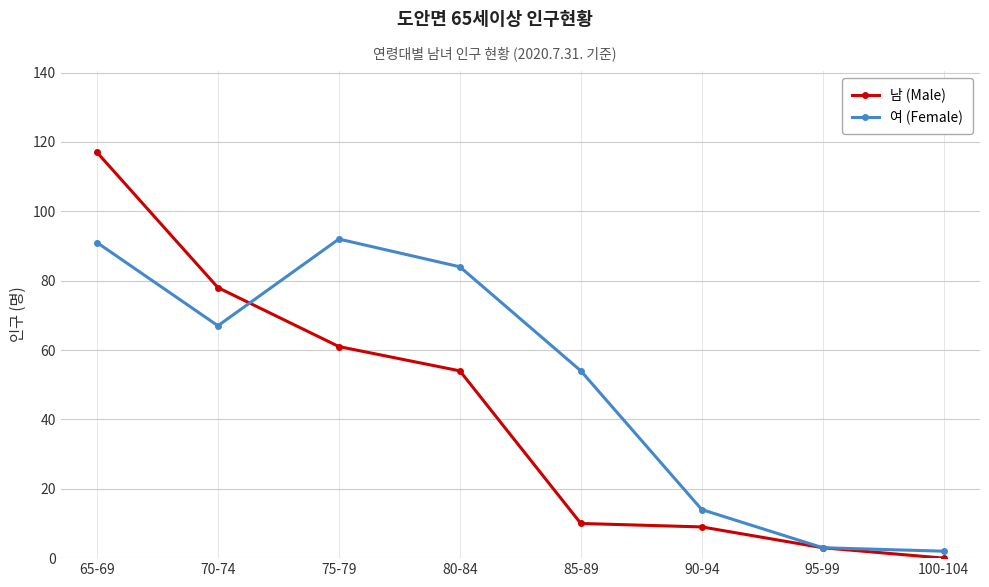

At how many categories does at least one series exceed 109?

1